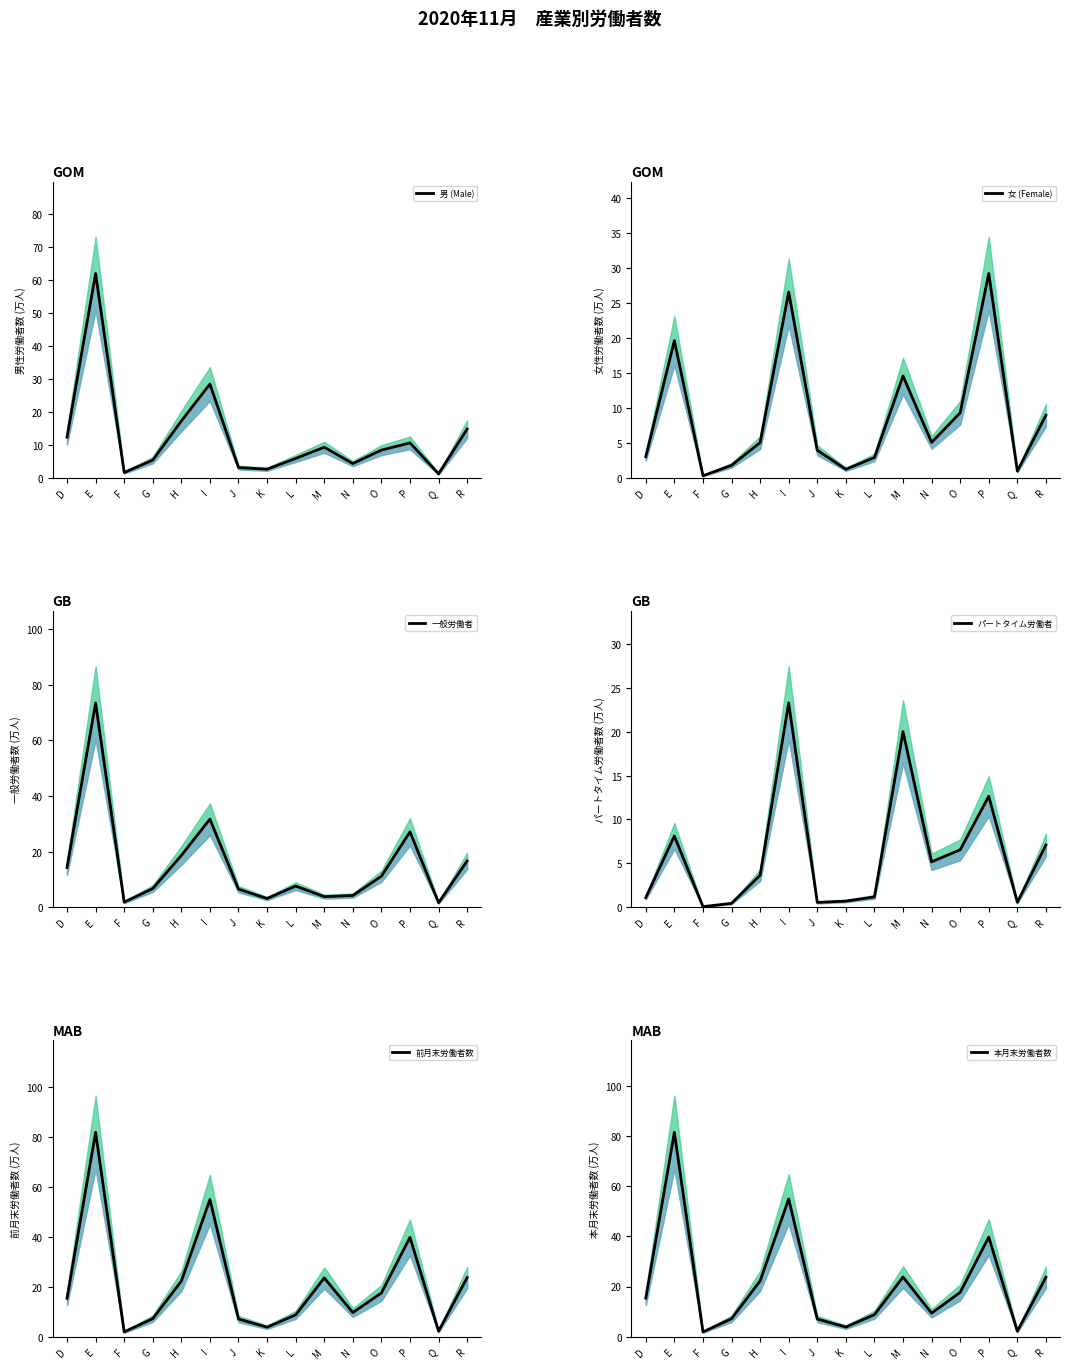

Which series has the widest spread of values?

前月末労働者数